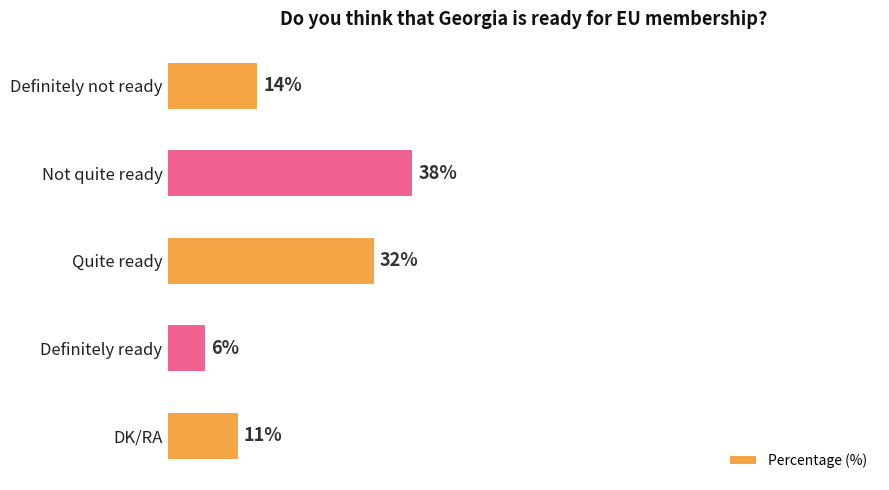

List the labels in order of value, largest first.

Not quite ready, Quite ready, Definitely not ready, DK/RA, Definitely ready